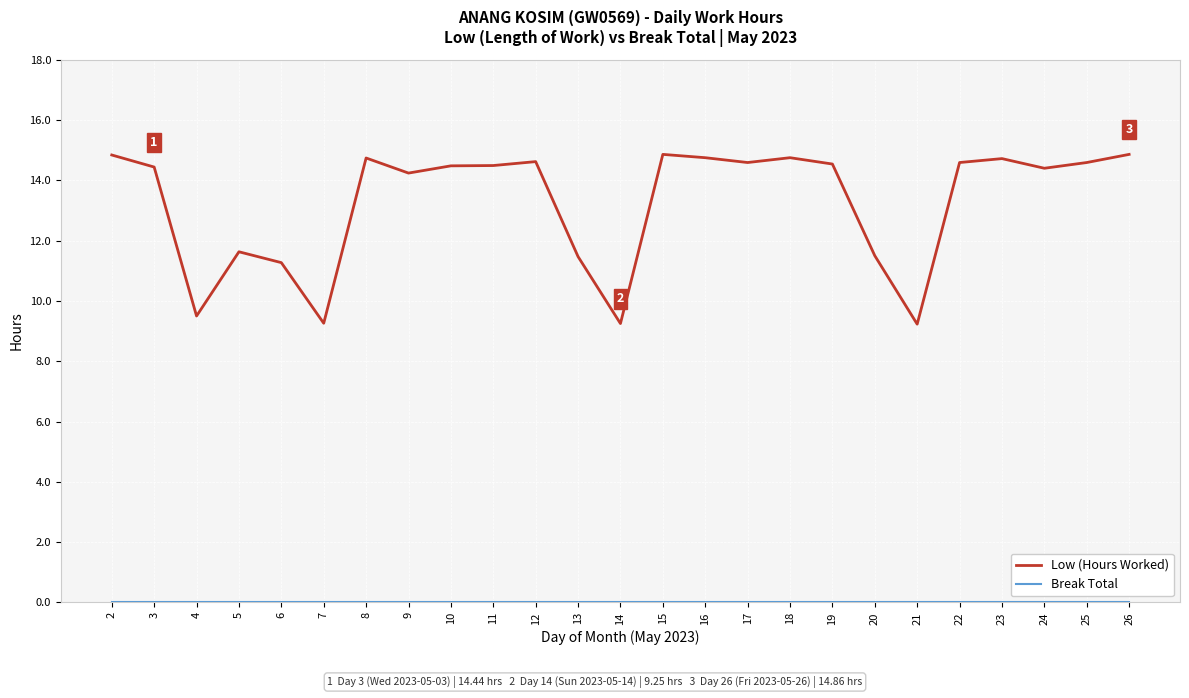

The Low (Hours Worked) series shows 22.2 at 11. True or false?

False